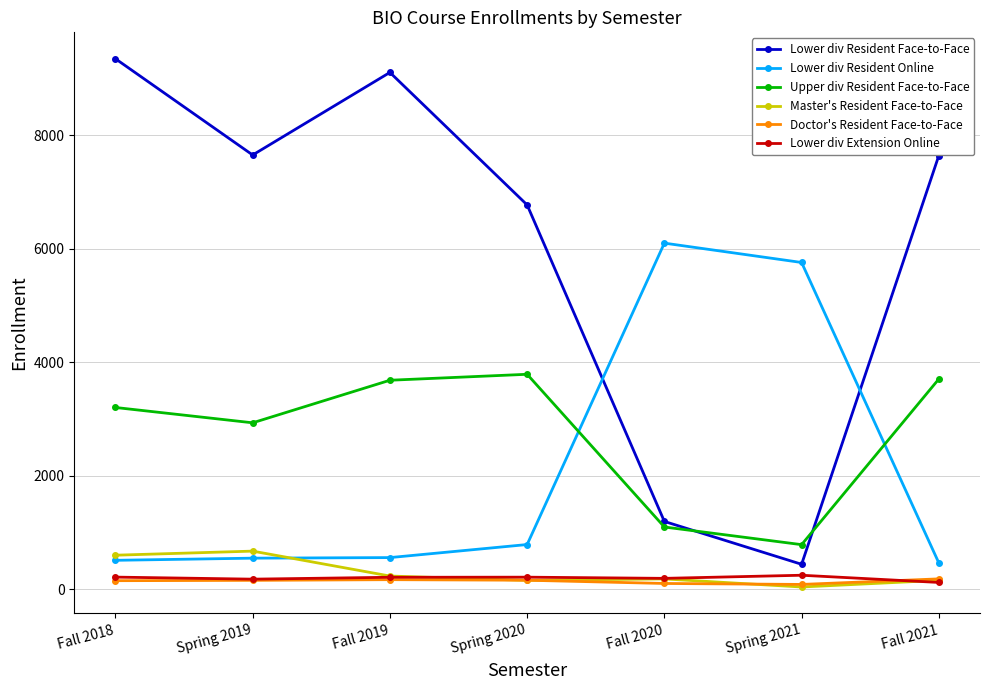

True or false: Lower div Extension Online has a value of 211 at Spring 2020.

True